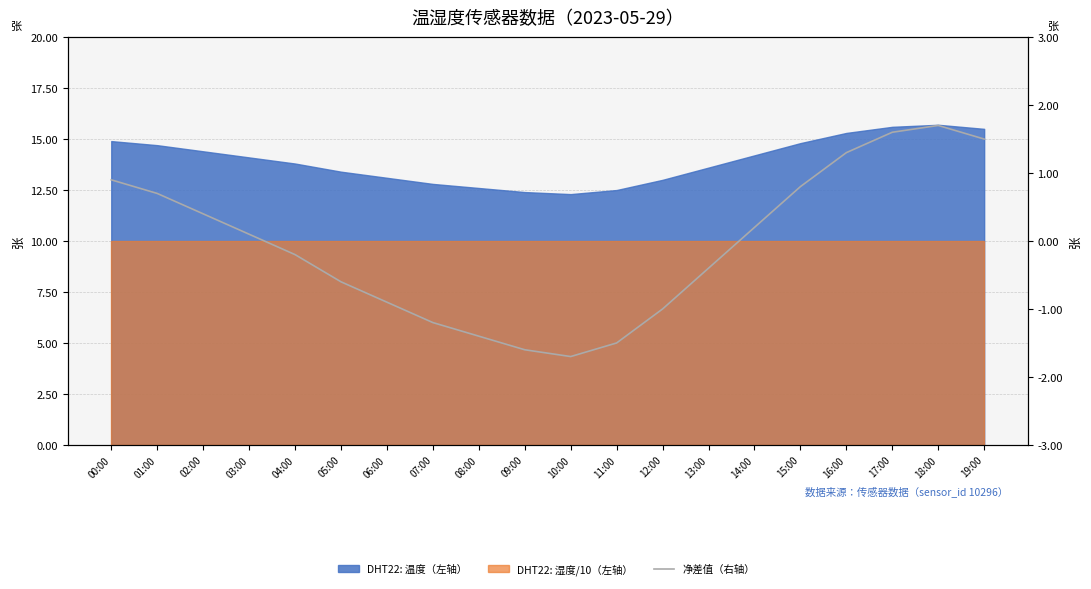

Rank the categories by value from lowest to highest.

10:00, 09:00, 11:00, 08:00, 07:00, 12:00, 06:00, 05:00, 13:00, 04:00, 03:00, 14:00, 02:00, 01:00, 15:00, 00:00, 16:00, 19:00, 17:00, 18:00